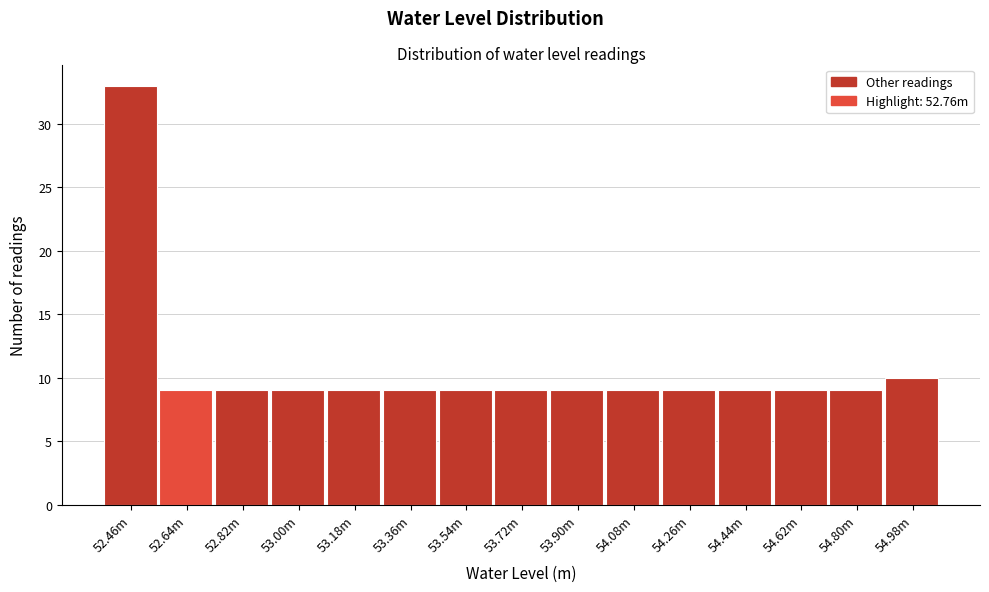

Reading left to right, extract all data points from this chart.

33	9	9	9	9	9	9	9	9	9	9	9	9	9	10